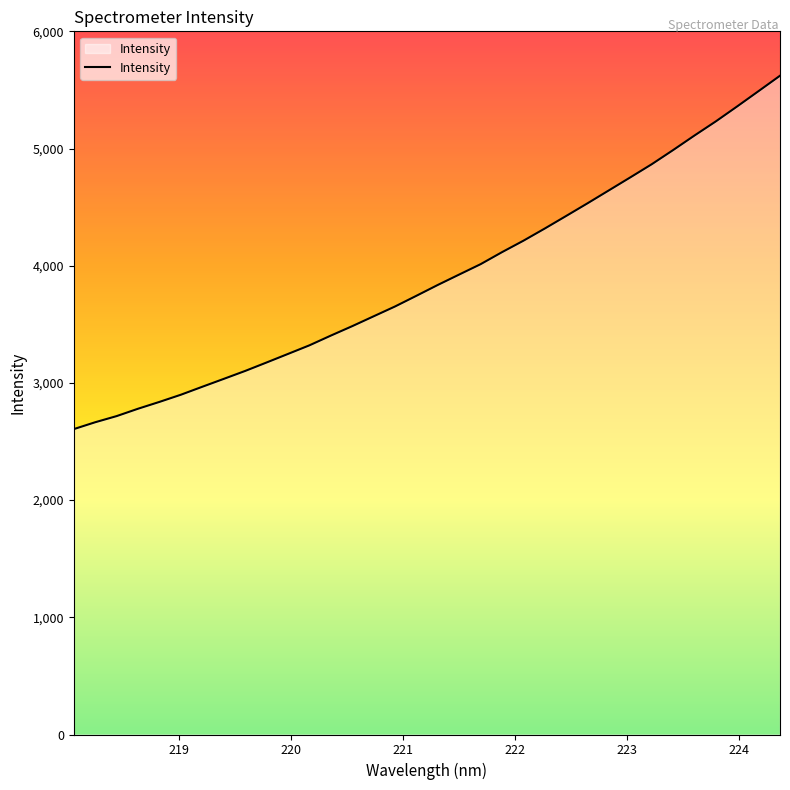

What is the difference between the maximum and minimum values?

3015.4